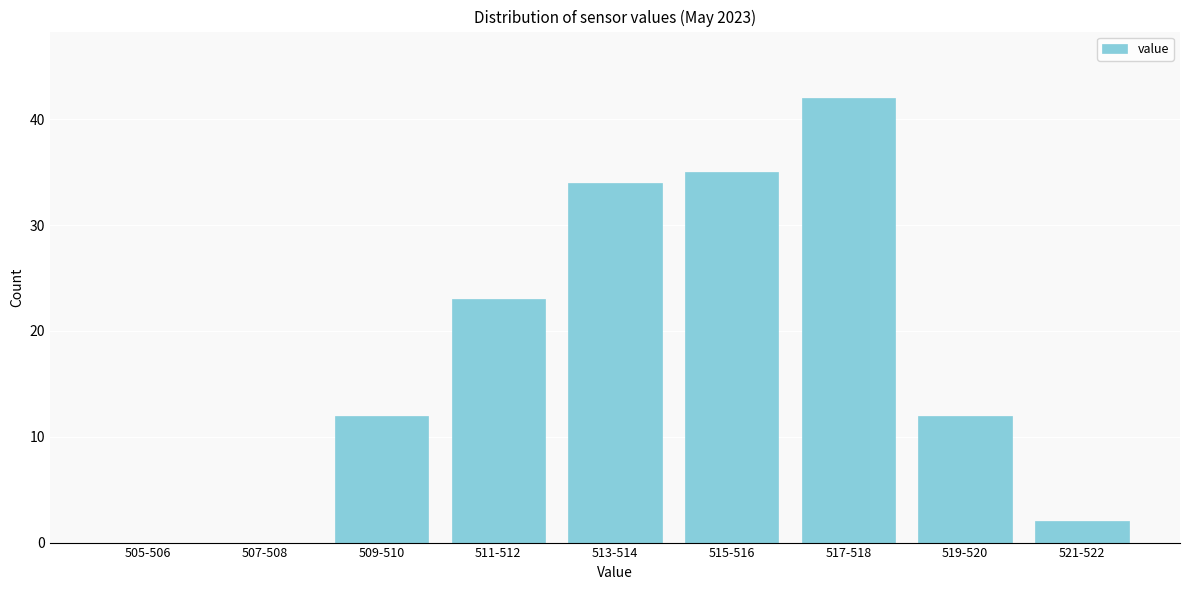

Reading left to right, transcribe all the data shown in this chart.

505-506=0	507-508=0	509-510=12	511-512=23	513-514=34	515-516=35	517-518=42	519-520=12	521-522=2